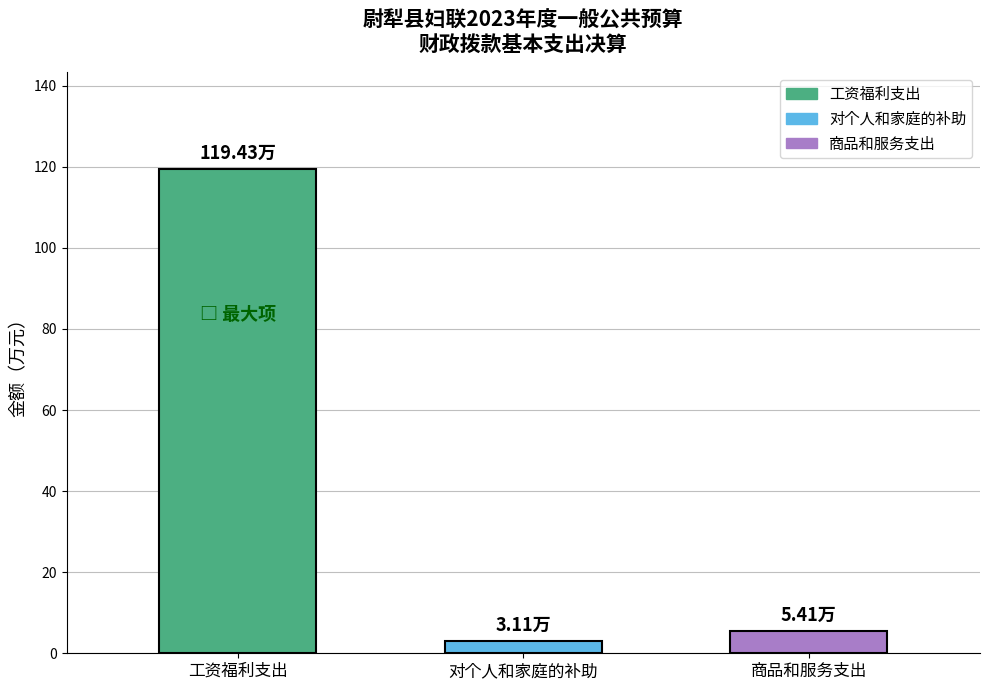

Rank the categories by value from lowest to highest.

对个人和家庭的补助, 商品和服务支出, 工资福利支出